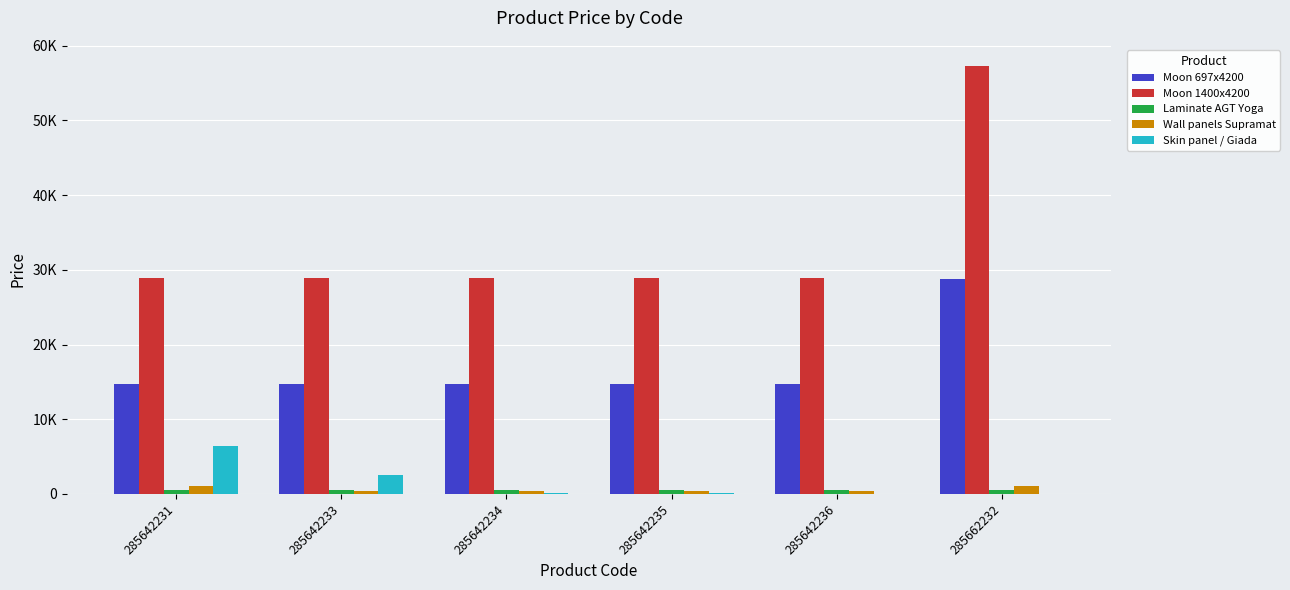

What is the highest value of the Wall panels Supramat series?

1034.1